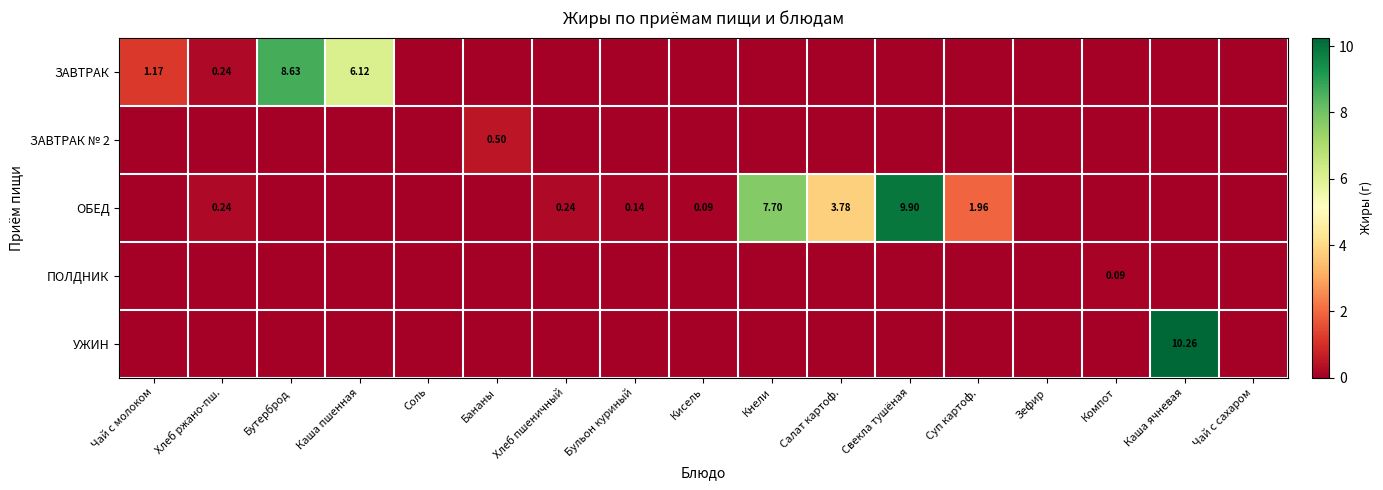

Which series has the widest spread of values?

УЖИН